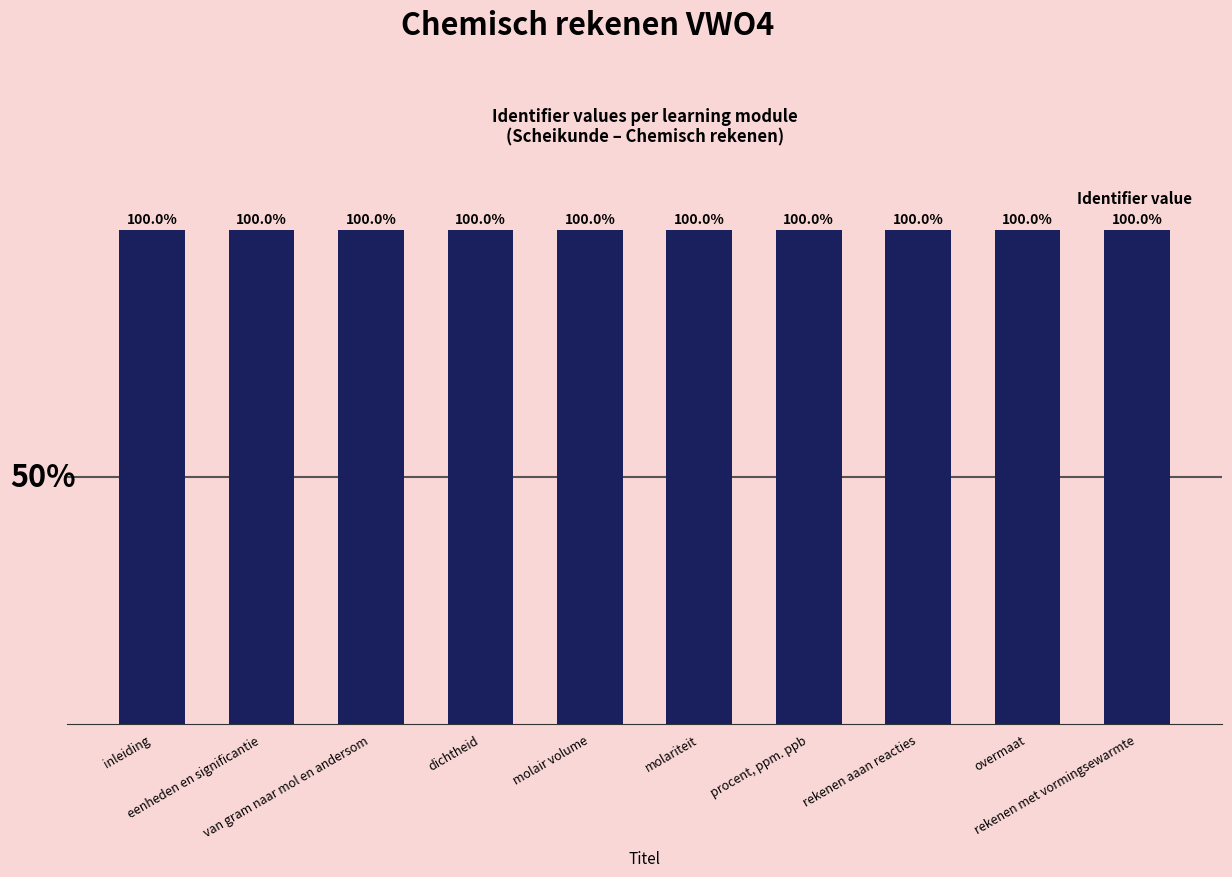

Reading left to right, extract all data points from this chart.

inleiding=100.0	eenheden en significantie=100.0	van gram naar mol en andersom=100.0	dichtheid=100.0	molair volume=100.0	molariteit=100.0	procent, ppm. ppb=100.0	rekenen aaan reacties=100.0	overmaat=100.0	rekenen met vormingsewarmte=100.0